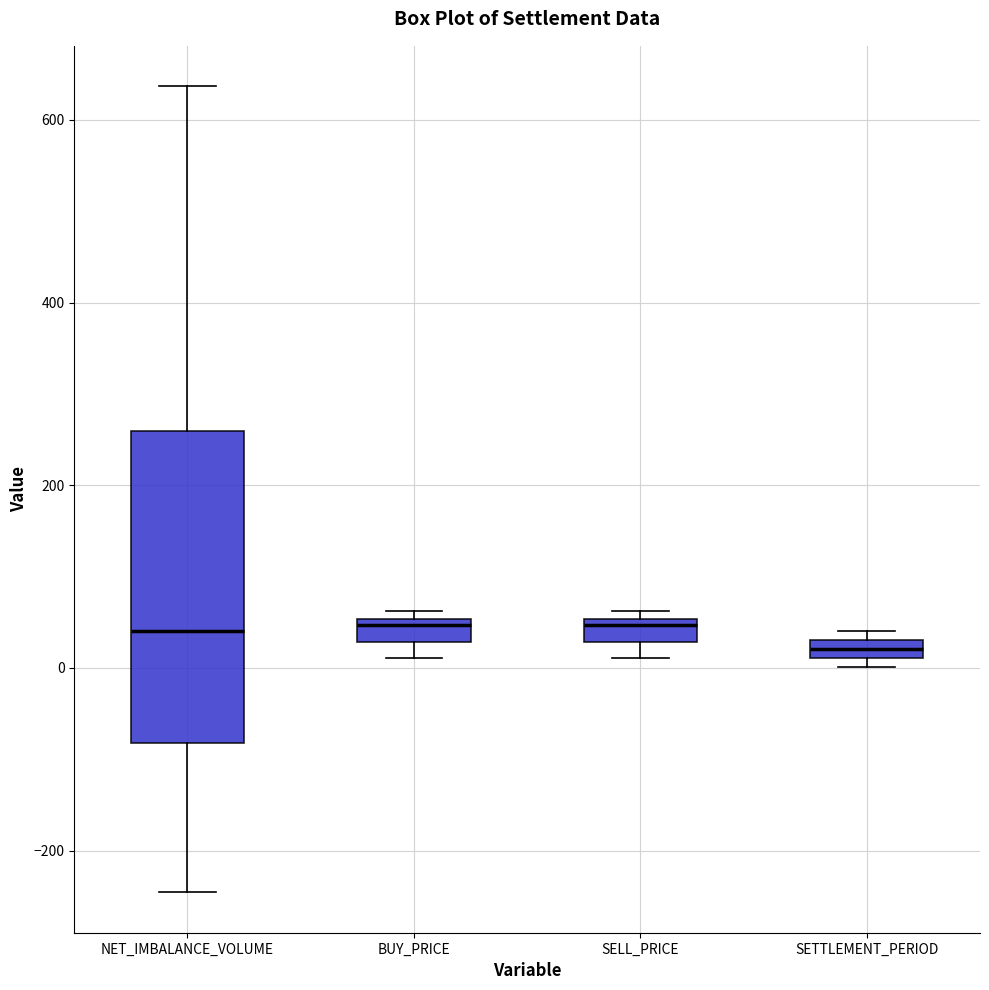

Where does the median line of the box for SELL_PRICE sit on the y-axis? The values are not printed on the chart, so give them approximately, as read against the axis.

40